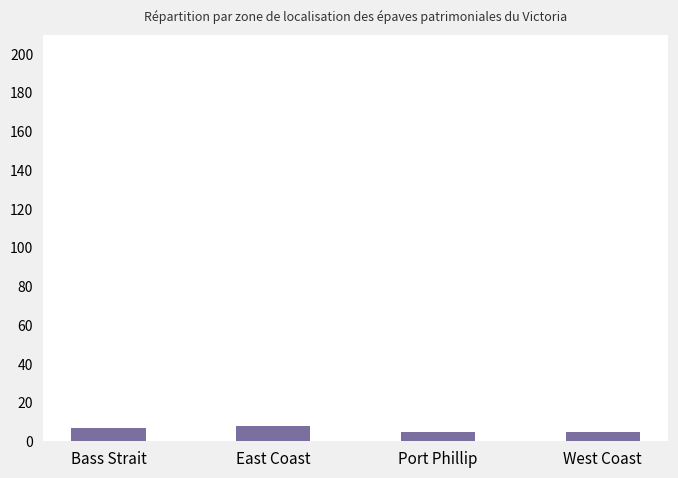

Reading left to right, what are all the values shown in this chart?

Bass Strait=7	East Coast=8	Port Phillip=5	West Coast=5